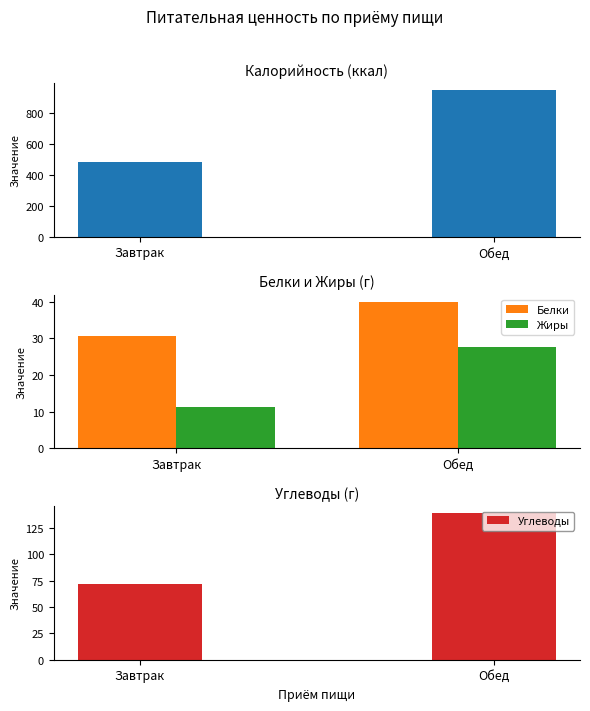

Reading left to right, list all the values displayed in this chart.

Калорийность: 482.0	949.3
Белки: 30.5	40.0
Жиры: 11.2	27.7
Углеводы: 71.8	139.1